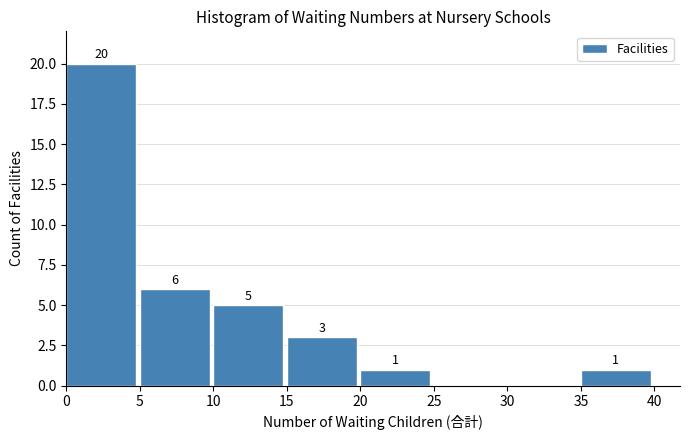

Over which range of the x-axis is the bar tallest?

0 to 5